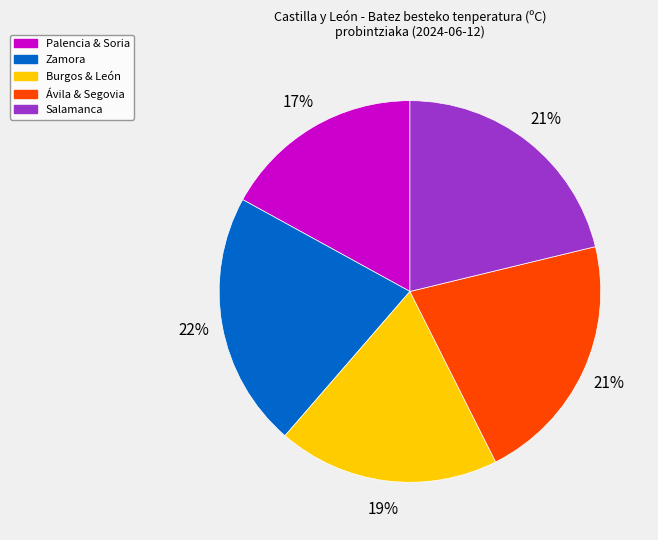

To the nearest percent, what is the difference between the largest and smallest slice percentages?

5%